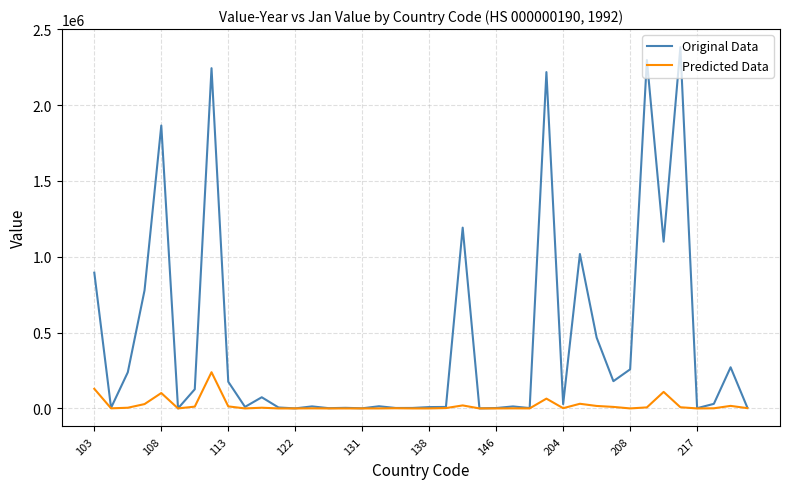

What is the greatest value displayed?

2382117